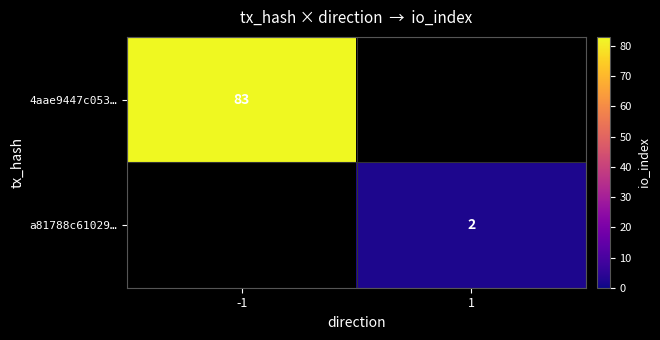

The a81788c61029… series shows 1 at 1. True or false?

False